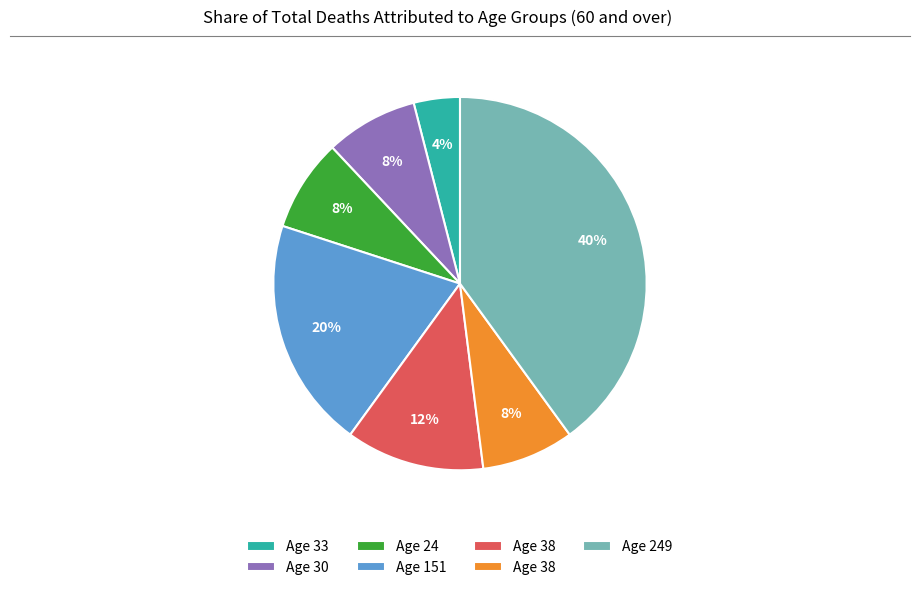

To the nearest percent, what is the difference between the largest and smallest slice percentages?

36%